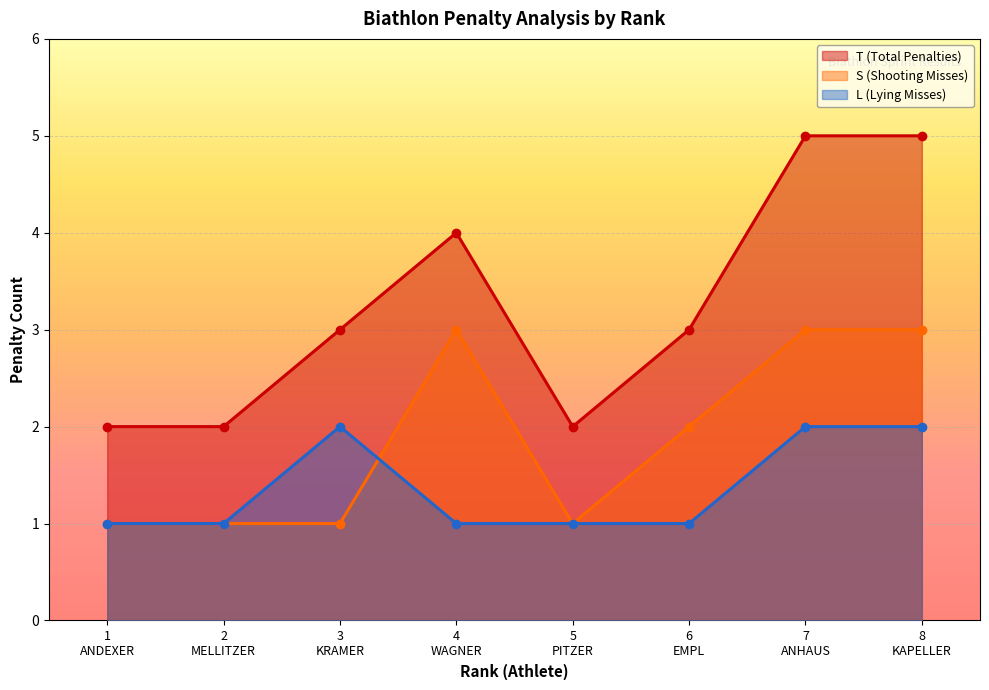

At which label is L (Lying Misses) closest to 1?

1
ANDEXER